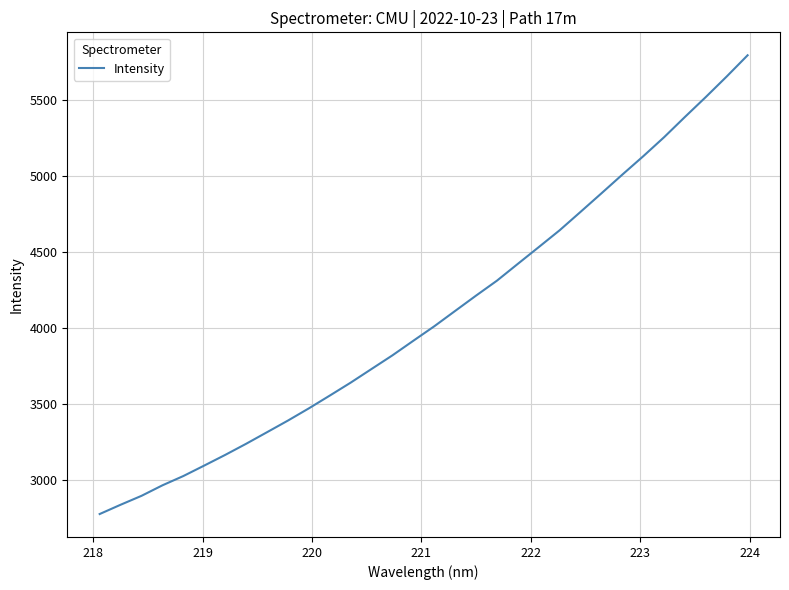

What is the minimum value shown in the chart?

2774.8